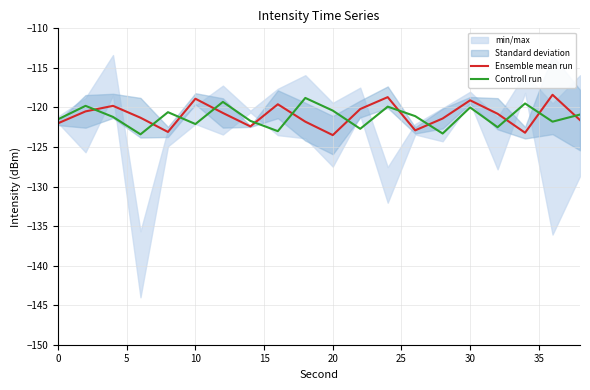

What is the minimum value for Controll run?

-123.4